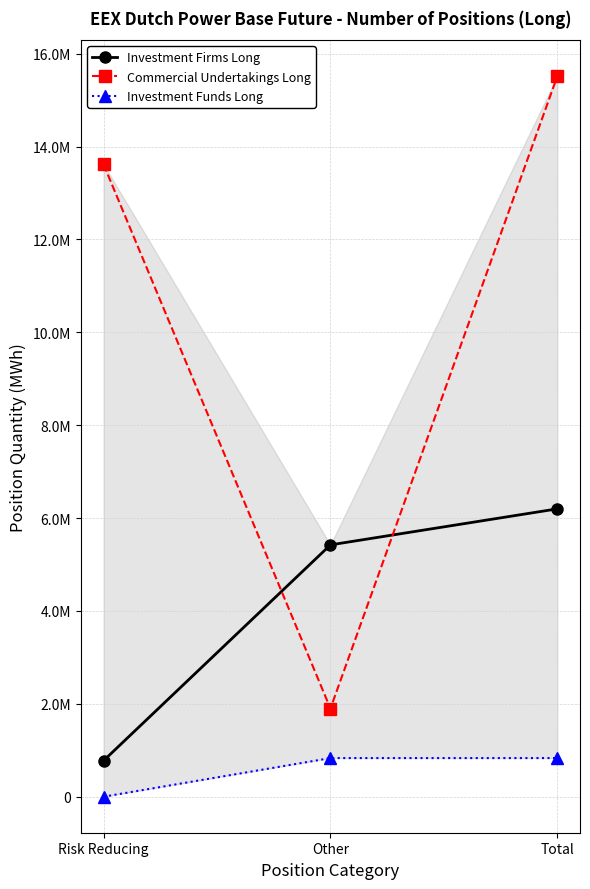

What position from the left is Other?

2